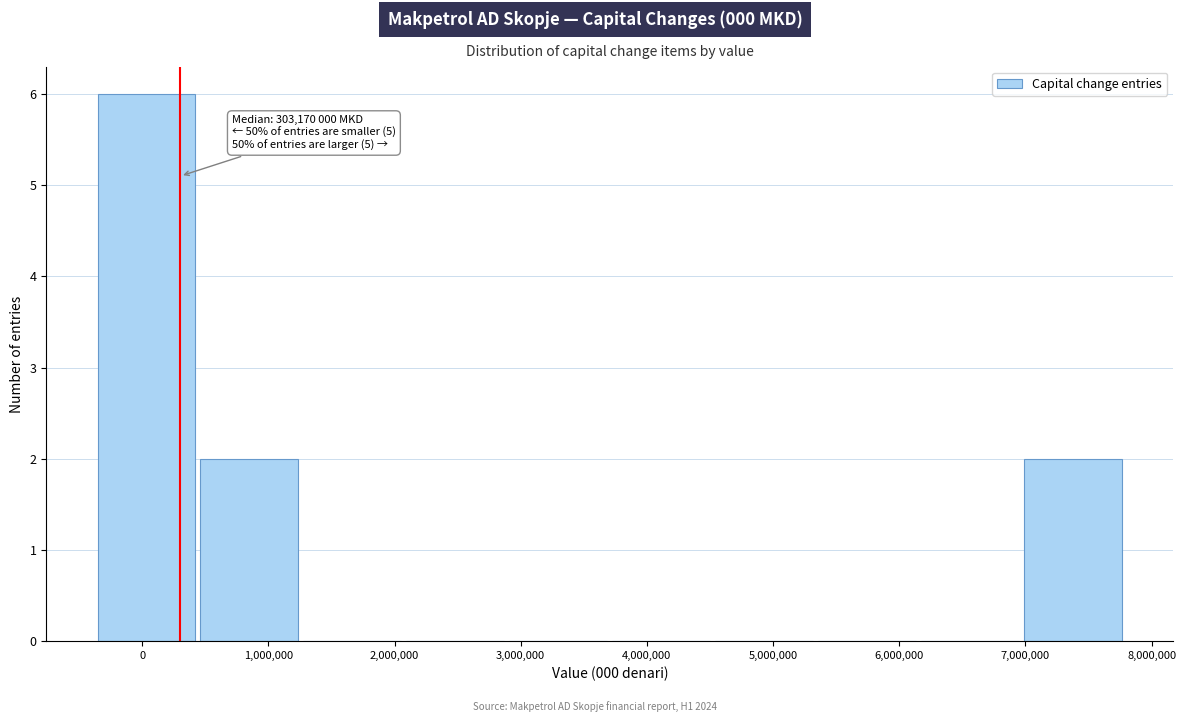

Which range on the x-axis has the tallest bar?

-400000 to 400000